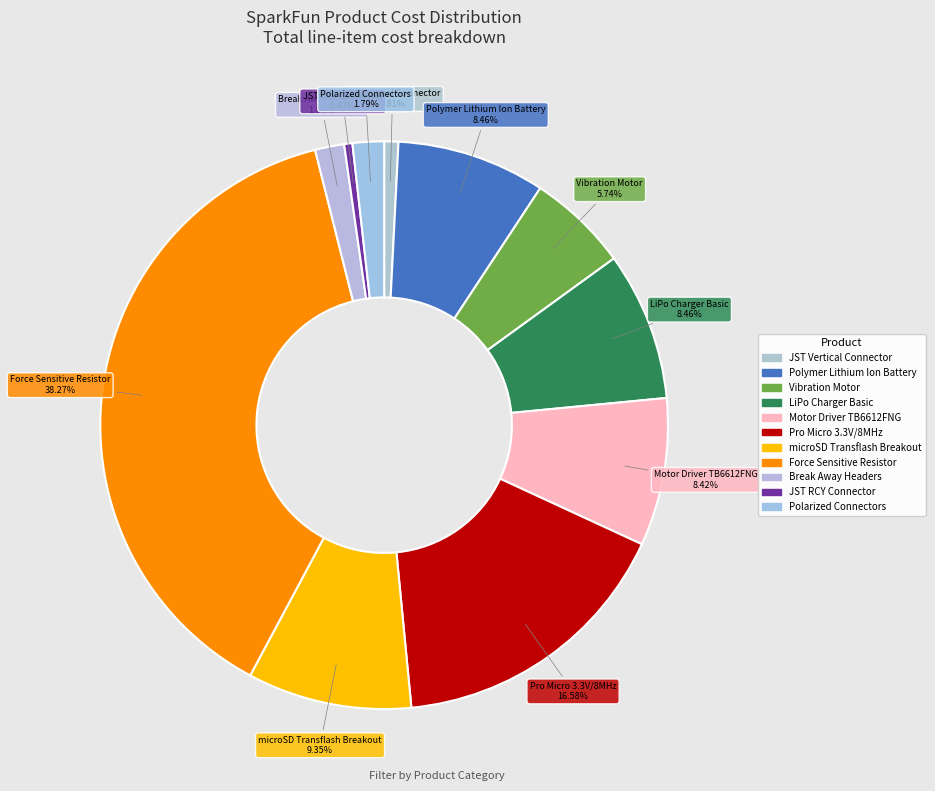

Is the sum of Force Sensitive Resistor and Break Away Headers greater than half?

No